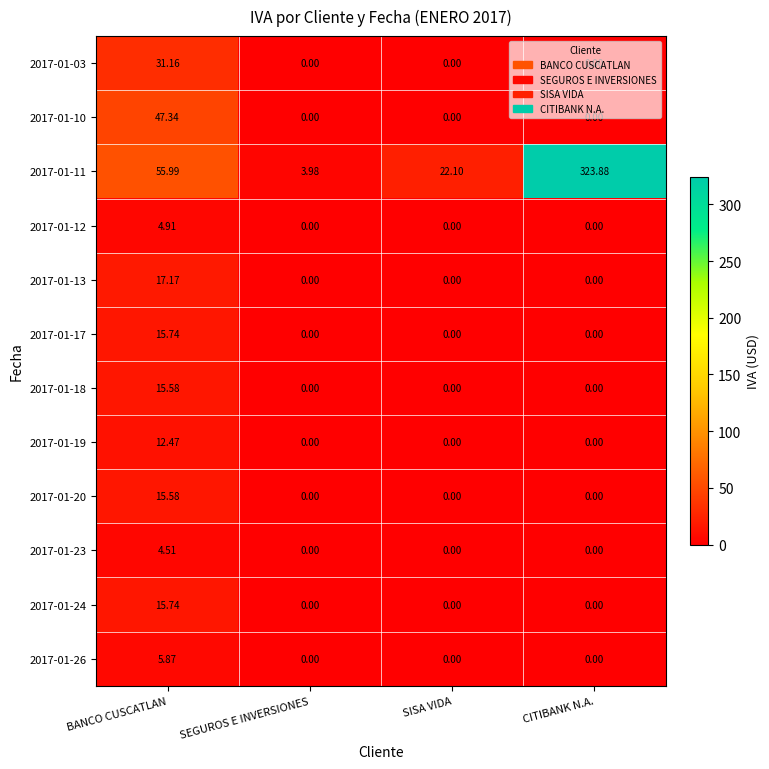

At which category does the chart reach its peak across all series?

CITIBANK N.A.